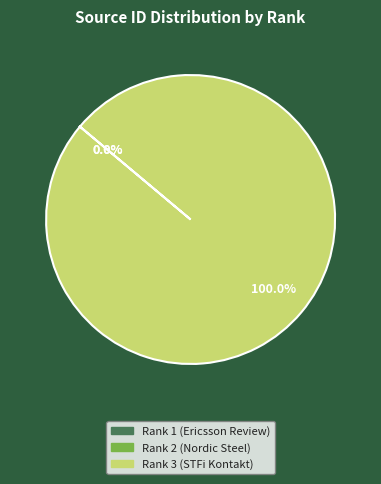

What is the largest slice in the pie chart?

Rank 3 (STFi Kontakt)